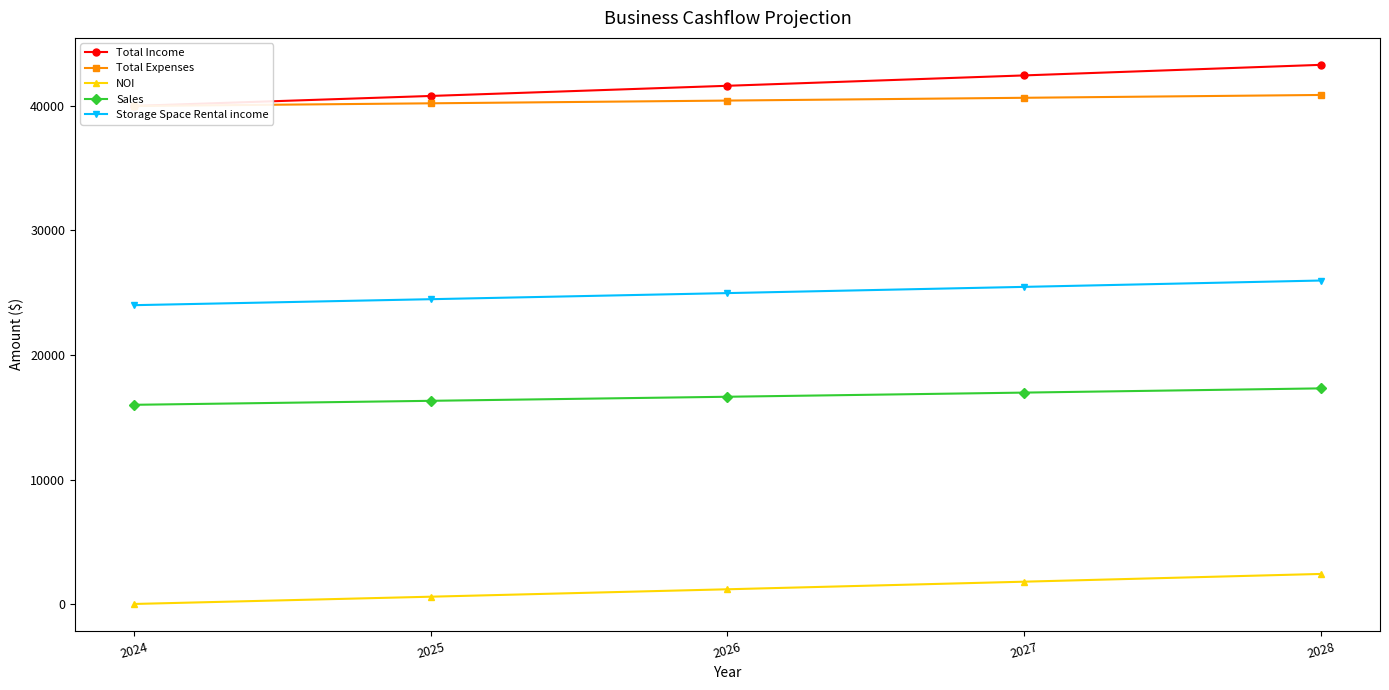

What is the value of the NOI point at the 5th from the left?

2418.5